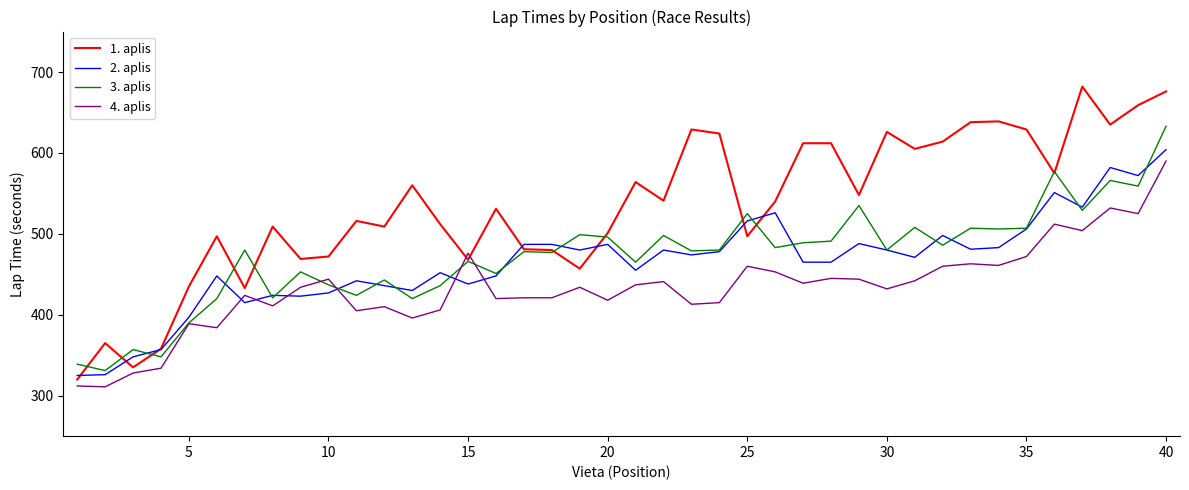

Which series has the largest total across all categories?

1. aplis